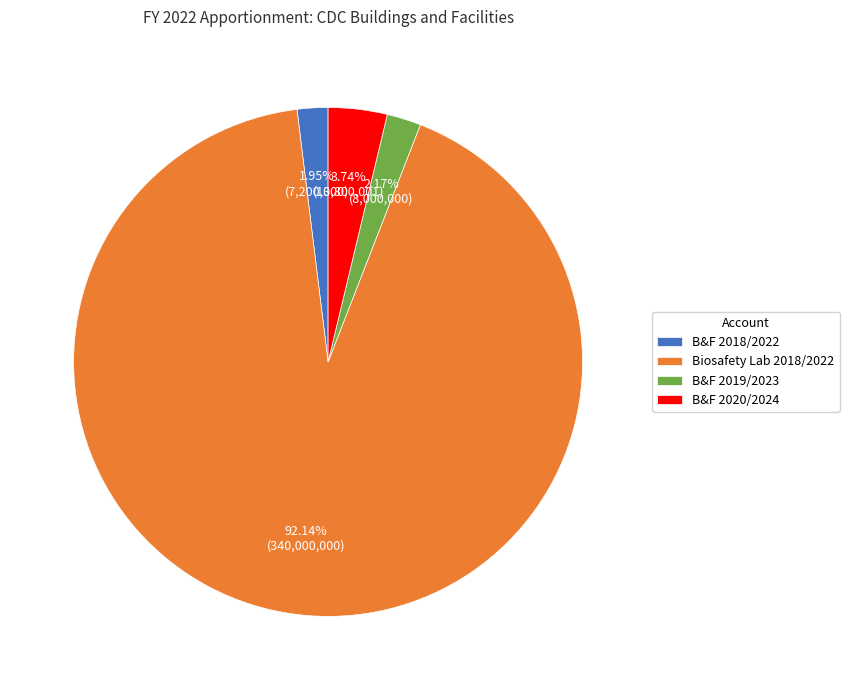

Do B&F 2019/2023 and B&F 2018/2022 together represent more than half of the pie?

No